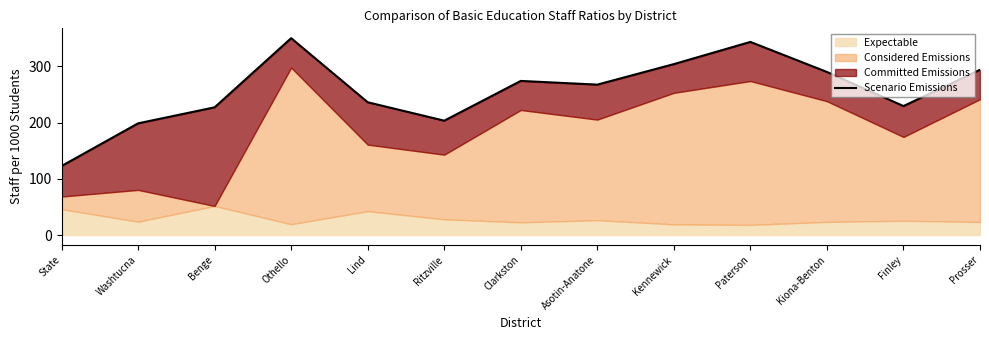

Which category has the highest value across all series?

Othello